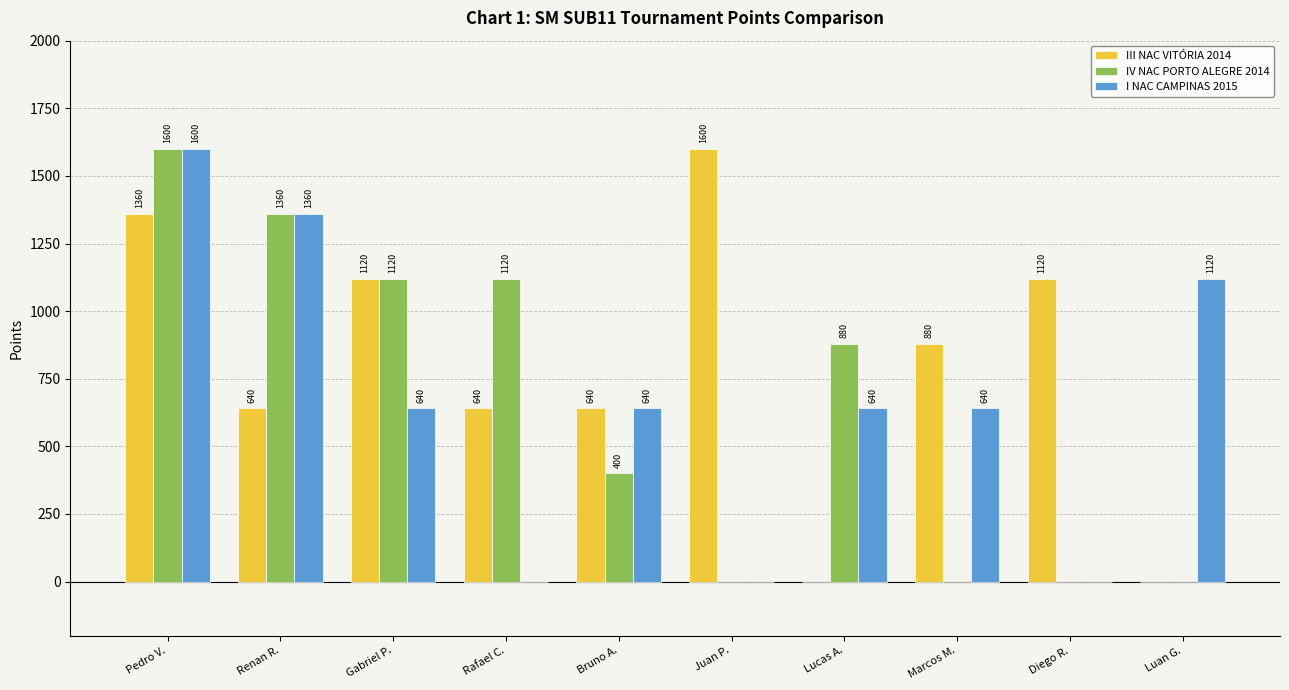

True or false: III NAC VITÓRIA 2014 has a value of 1102 at Rafael C..

False